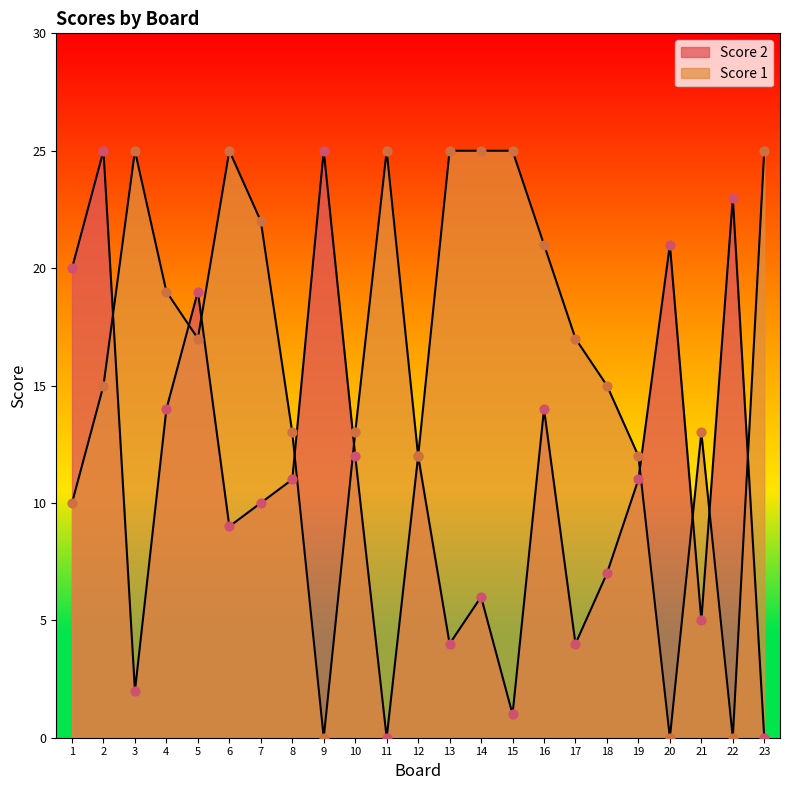

Which series has the largest total across all categories?

Score 1